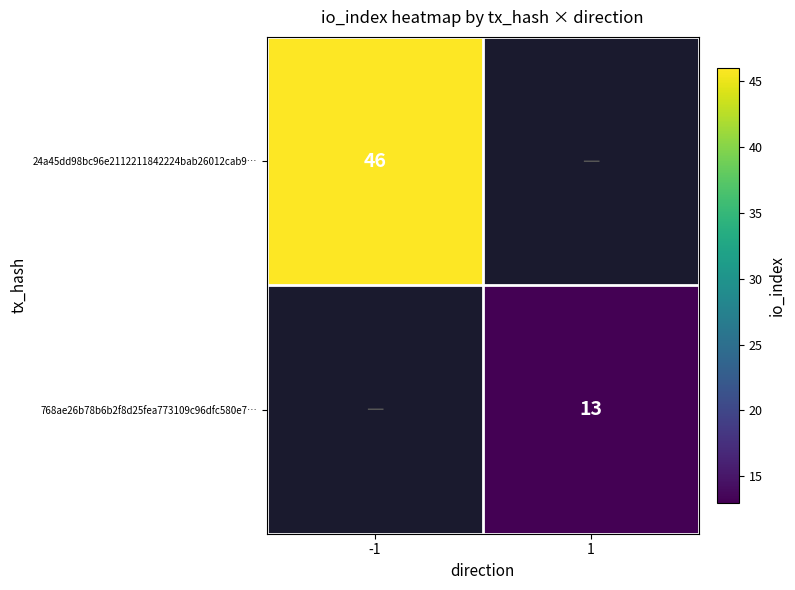

The 24a45dd98bc96e2112211842224bab26012cab9… series shows 46 at -1. True or false?

True